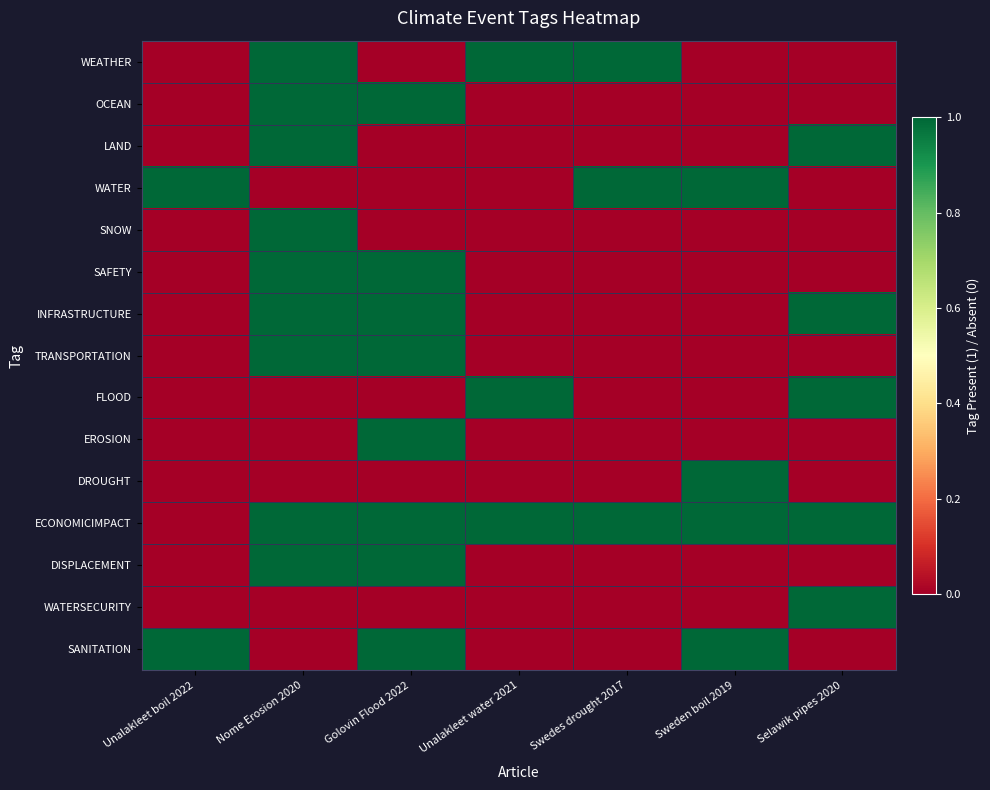

Rank the series at Nome Erosion 2020 from highest to lowest value.

WEATHER, OCEAN, LAND, SNOW, SAFETY, INFRASTRUCTURE, TRANSPORTATION, ECONOMICIMPACT, DISPLACEMENT, WATER, FLOOD, EROSION, DROUGHT, WATERSECURITY, SANITATION